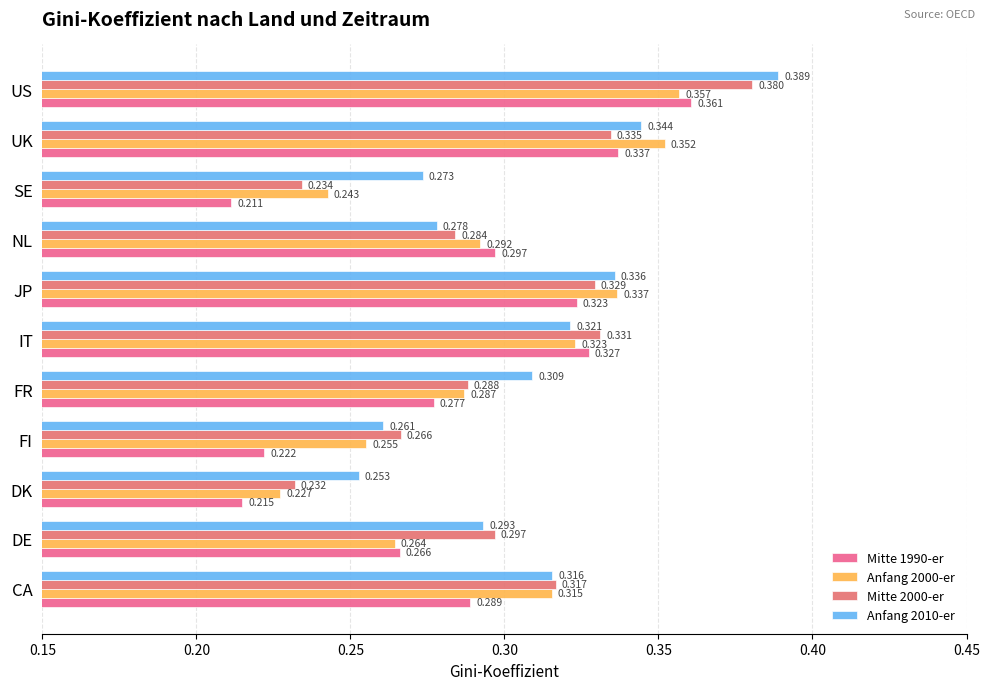

Count the Anfang 2000-er values in the range 0 to 1.

11